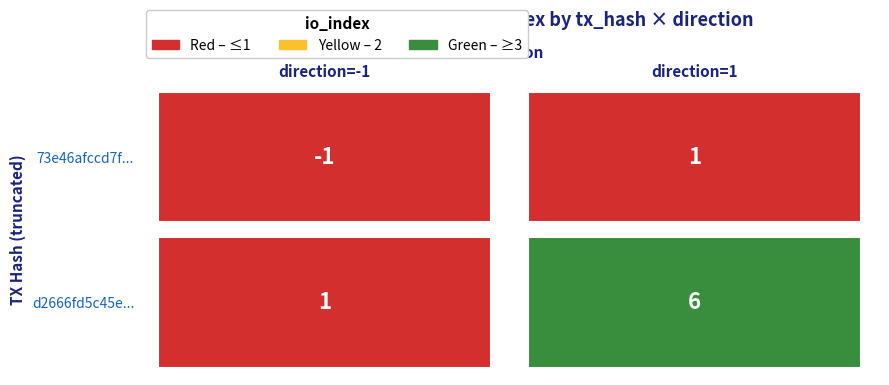

Between 0 and 1, which series saw the biggest shift?

d2666fd5c45efc61d5adfbbdd8347a0b2bb13dc